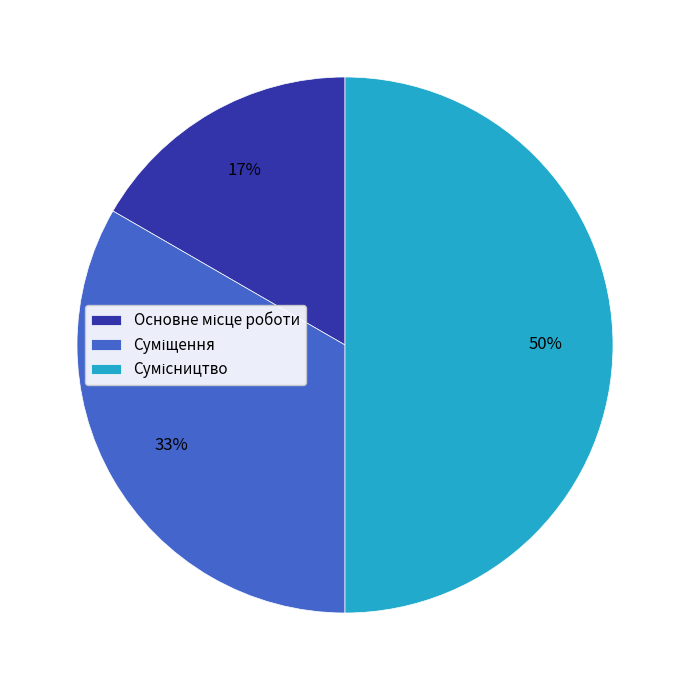

To the nearest percent, what is the difference between the largest and smallest slice percentages?

33%